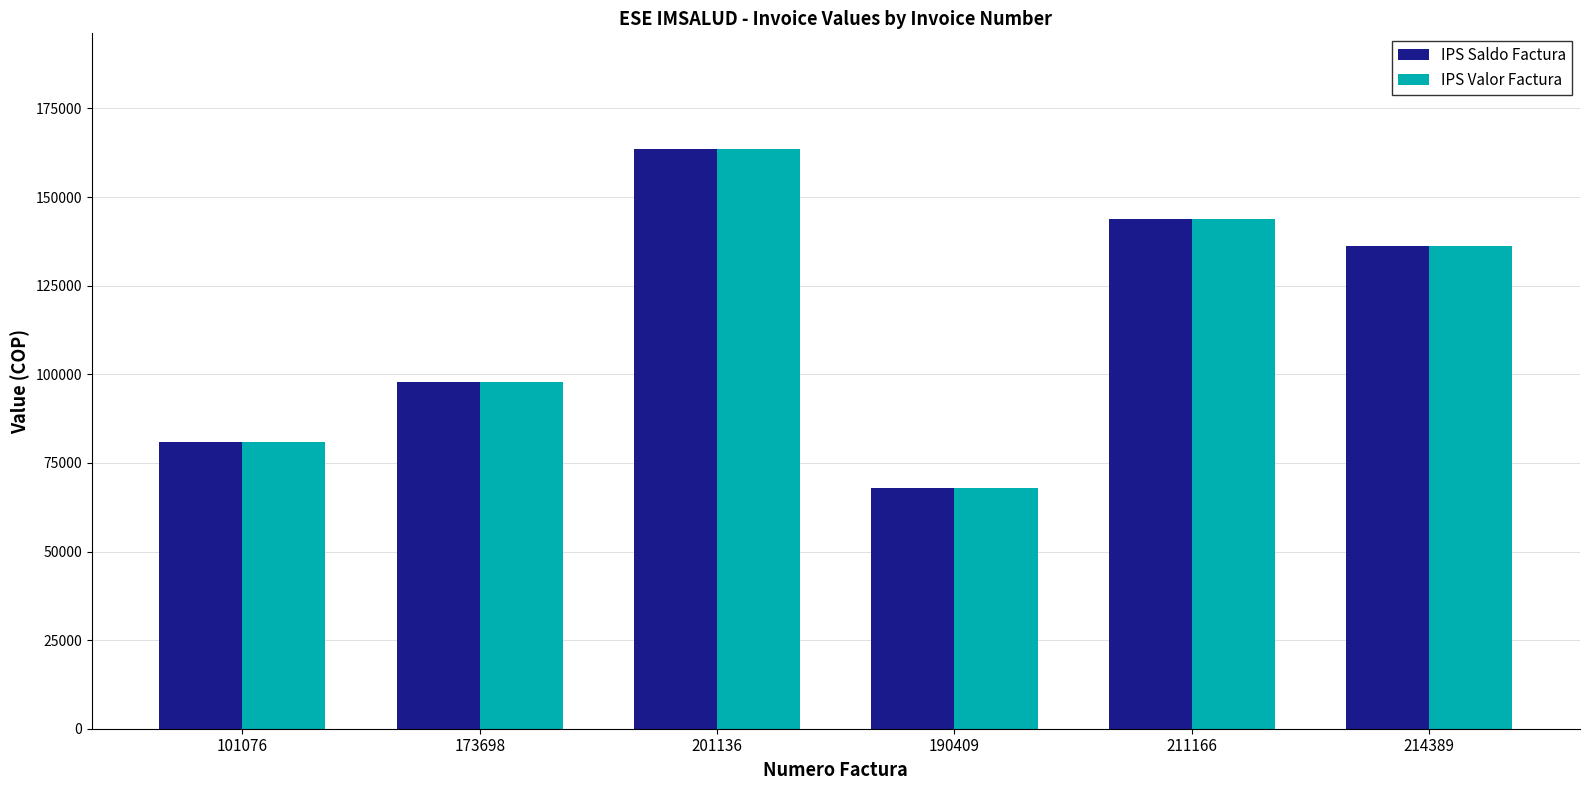

Rank the categories by IPS Valor Factura value from lowest to highest.

190409, 101076, 173698, 214389, 211166, 201136